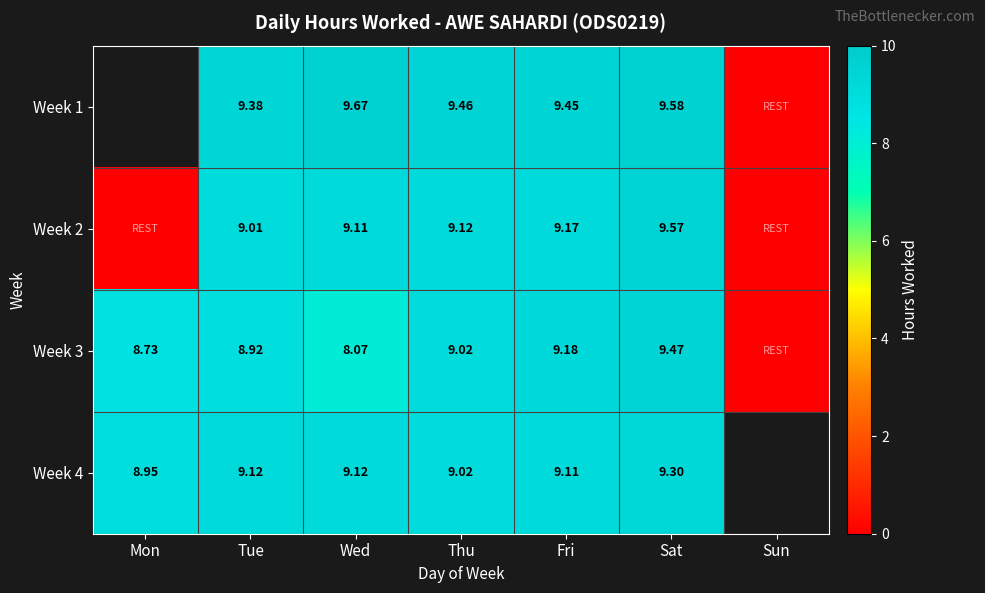

Is the value of Week 1 at Thu greater than the value of Week 2 at Thu?

Yes